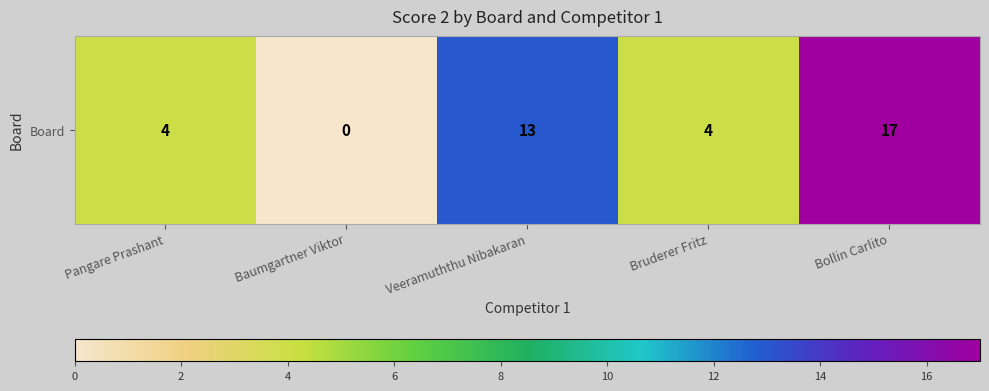

The chart shows a value of -9 at Baumgartner Viktor. True or false?

False